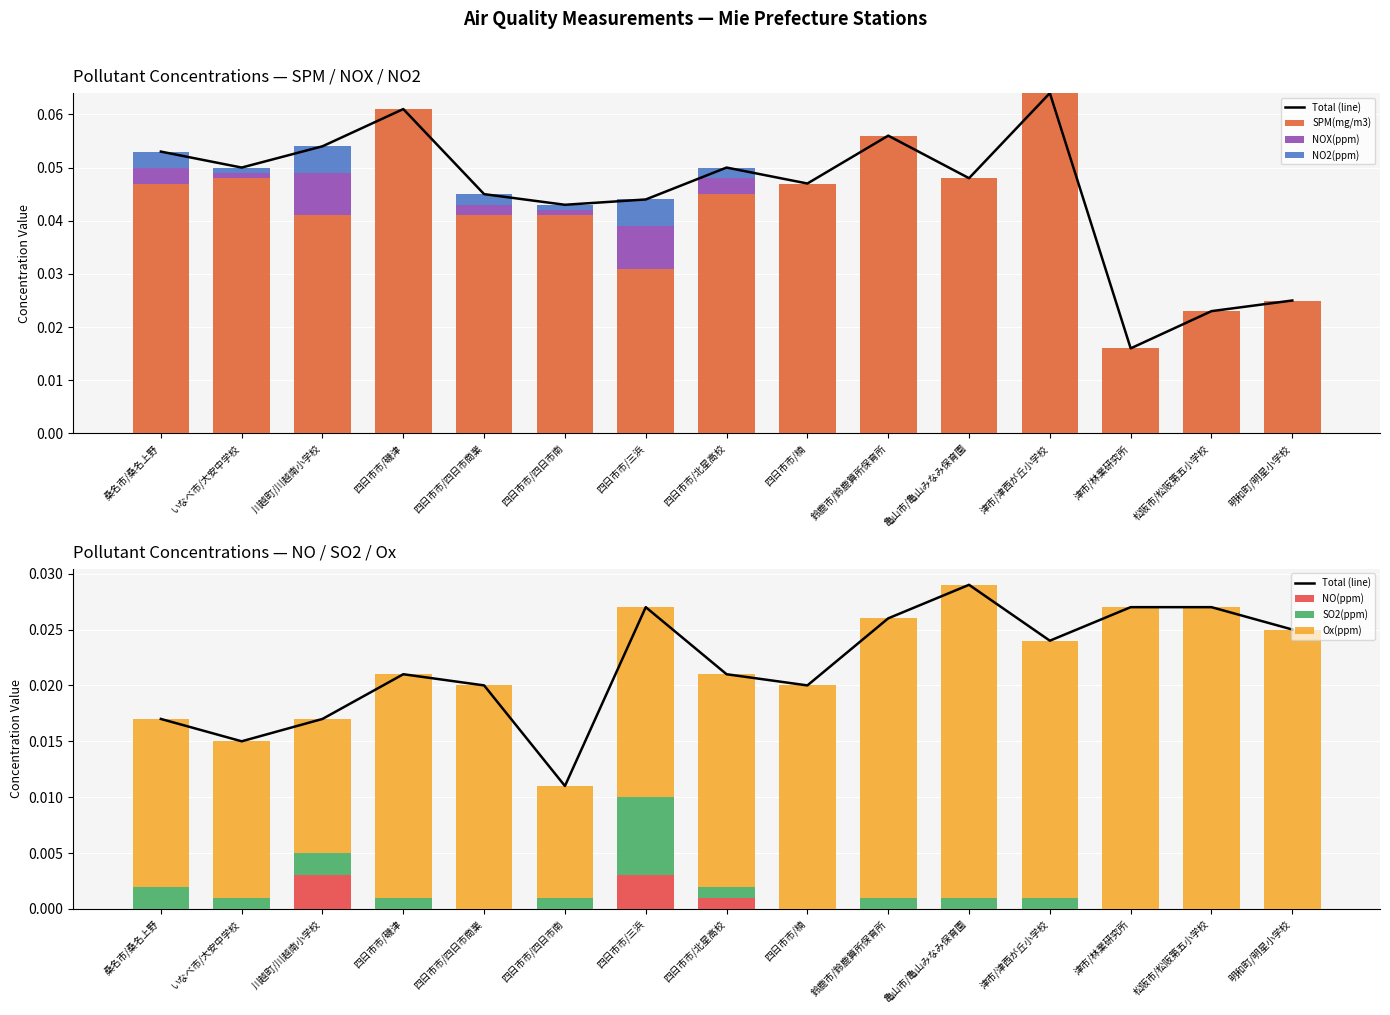

Which series has the widest spread of values?

SPM(mg/m3)